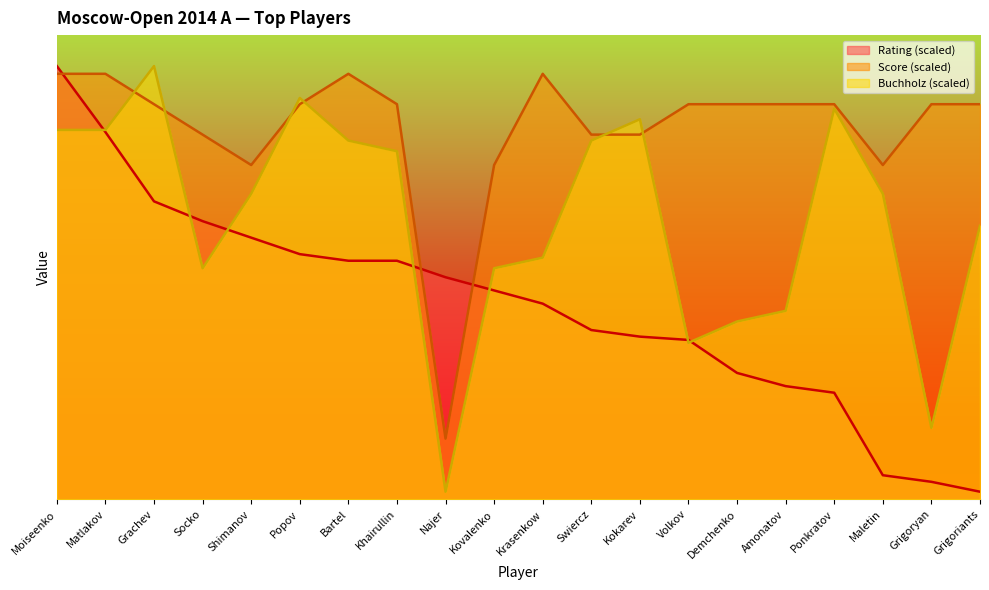

Rank the categories by Buchholz value from lowest to highest.

Najer, Grigoryan, Volkov, Demchenko, Amonatov, Socko, Kovalenko, Krasenkow, Grigoriants, Shimanov, Maletin, Khairullin, Bartel, Swiercz, Moiseenko, Matlakov, Kokarev, Ponkratov, Popov, Grachev